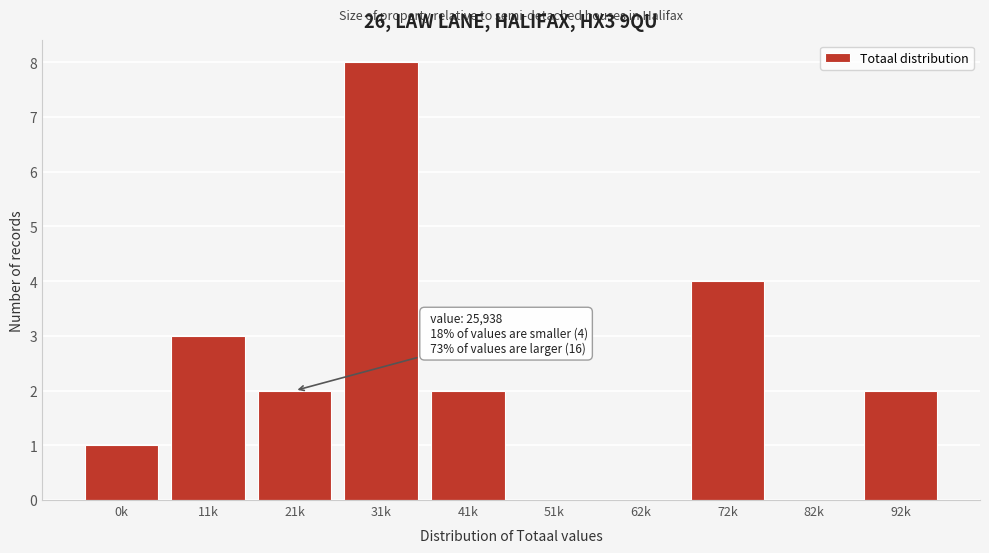

Reading right to left, what are all the values shown in this chart?

92k=2	82k=0	72k=4	62k=0	51k=0	41k=2	31k=8	21k=2	11k=3	0k=1